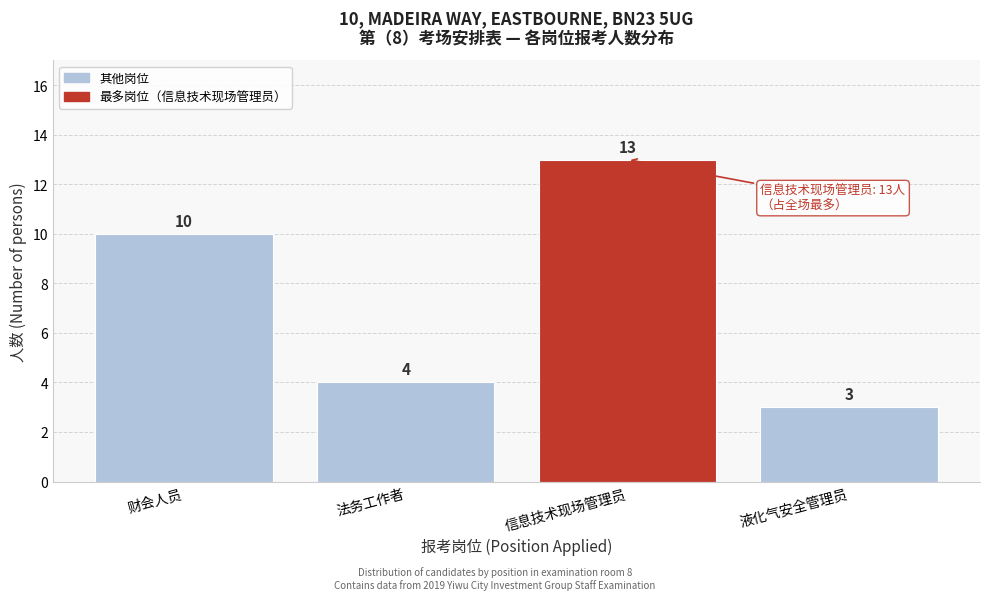

Reading right to left, list all the values displayed in this chart.

液化气安全管理员=3	信息技术现场管理员=13	法务工作者=4	财会人员=10